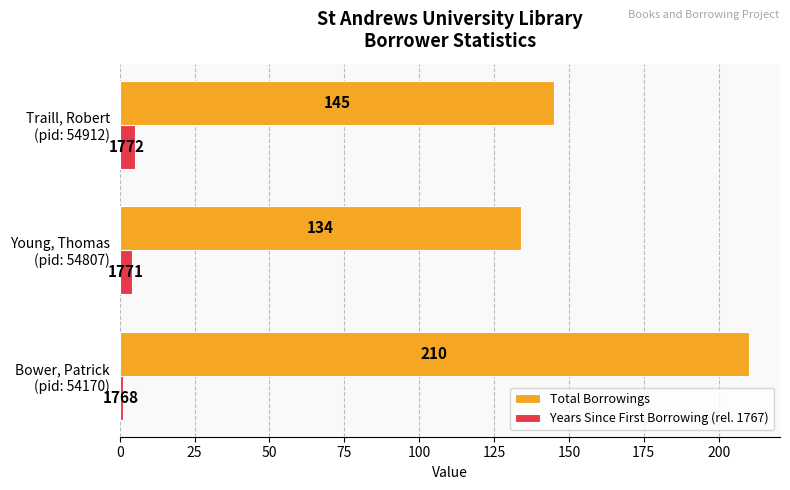

What is the sum of all Total Borrowings values?

489